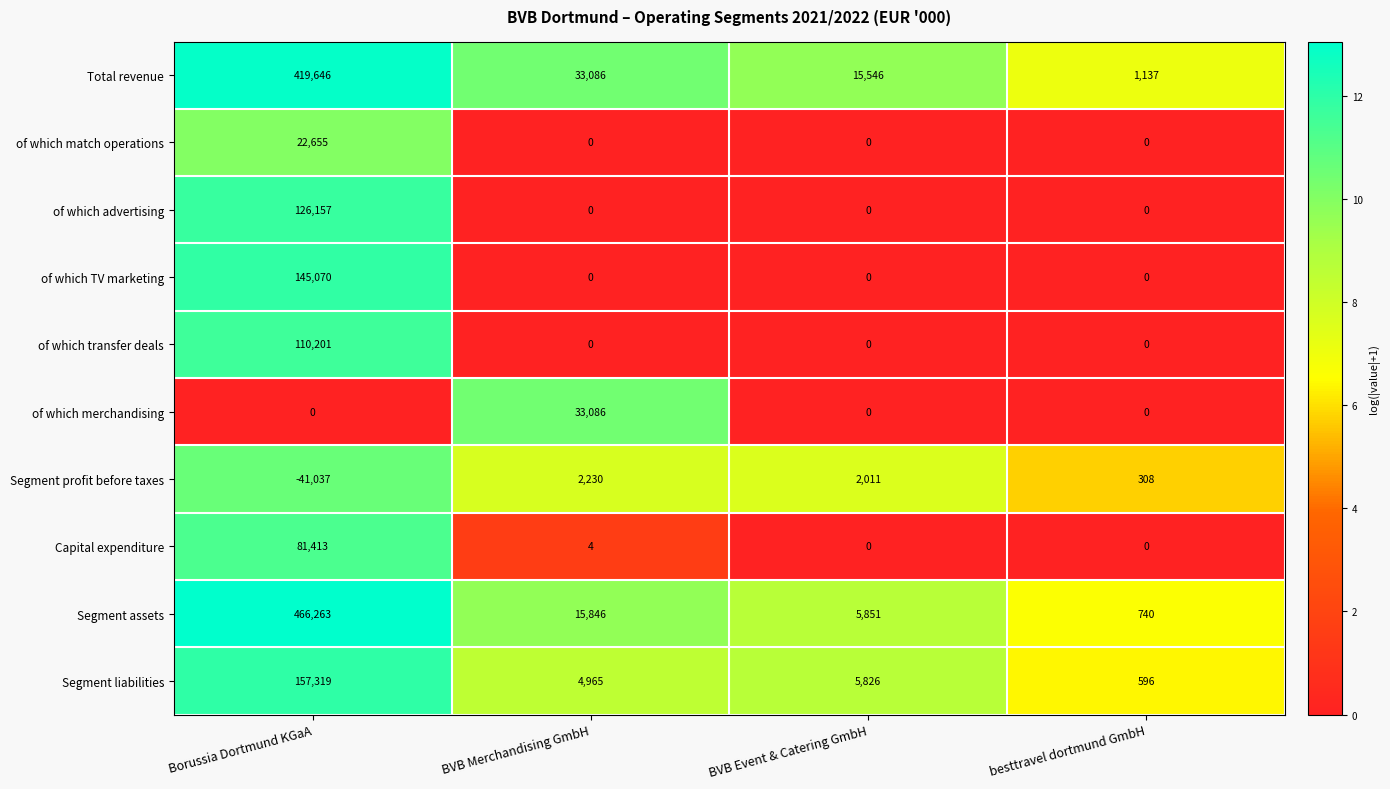

Which series has the widest spread of values?

Segment assets